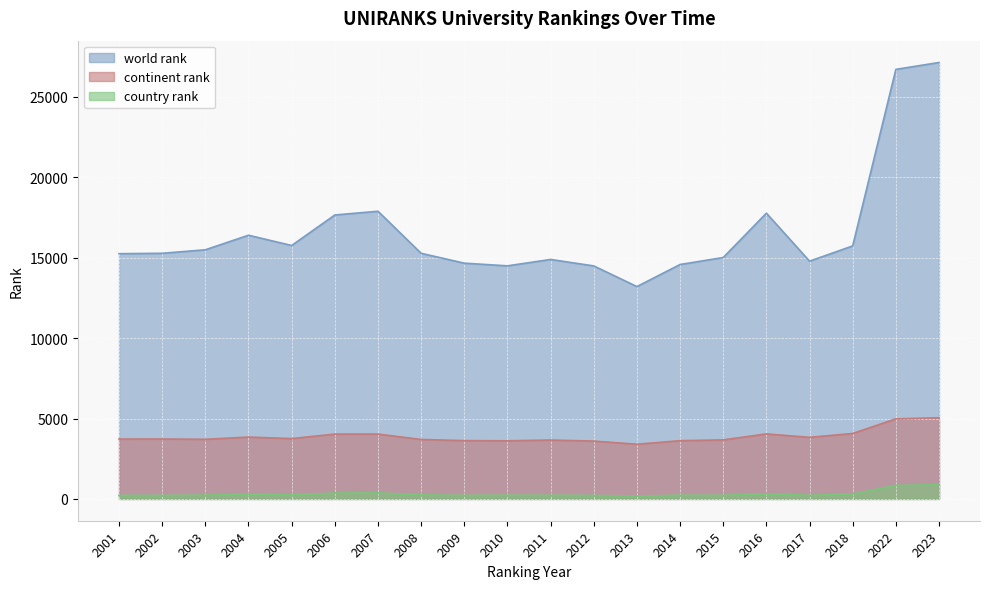

What is the smallest value displayed?

176